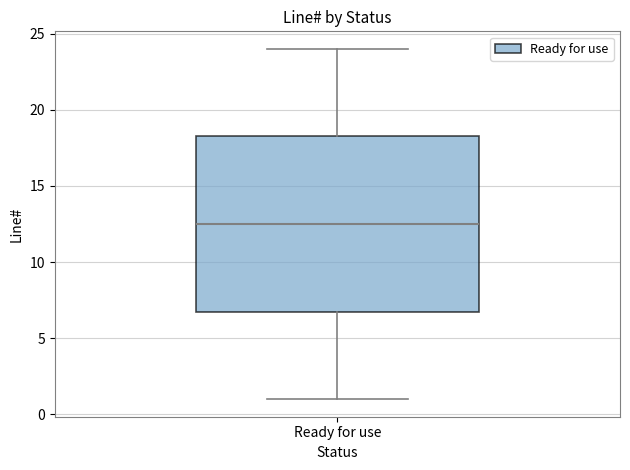

Read this box plot against the y-axis: the position of the median line, the range covered by the box, and the ends of both whiskers. The values are not printed on the chart, so give them approximately, as read against the axis.

median 12.5, box 7.0 to 18.5, whiskers 1.0 to 24.0